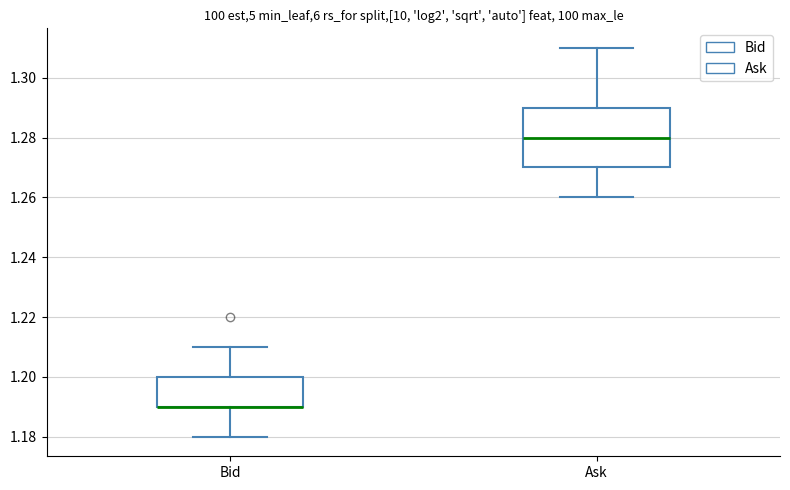

Reading left to right, transcribe this box plot: for each box, give where its median line is, the range the box spans, and where its two whiskers end, as read against the y-axis. The values are not printed on the chart, so give them approximately, as read against the axis.

Bid: median 1.19 (drawn on the box's lower edge), box 1.19 to 1.20, whiskers 1.18 to 1.21
Ask: median 1.28, box 1.27 to 1.29, whiskers 1.26 to 1.31